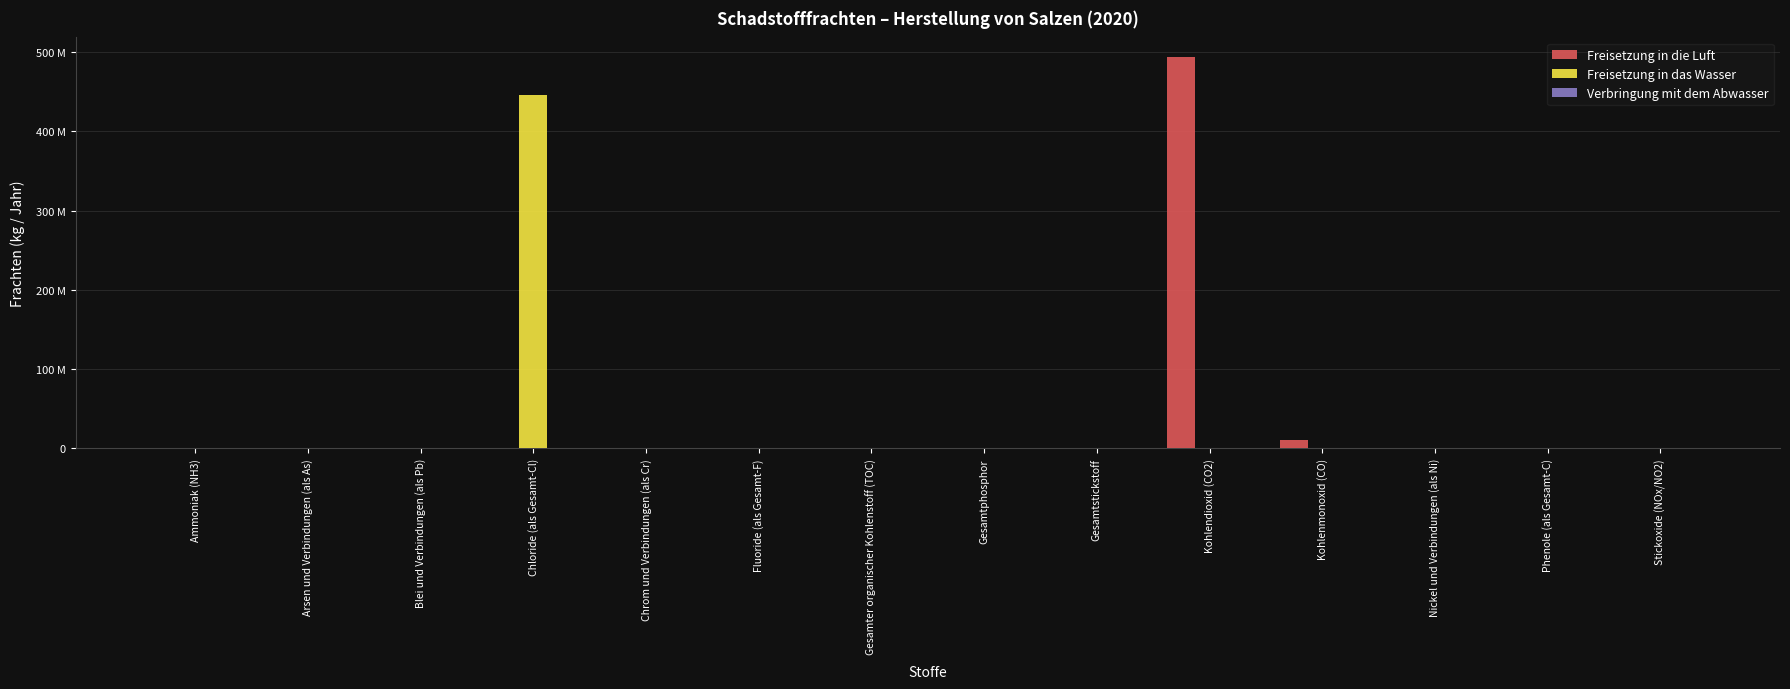

True or false: Freisetzung in die Luft has a value of -332176194 at Nickel und Verbindungen (als Ni).

False